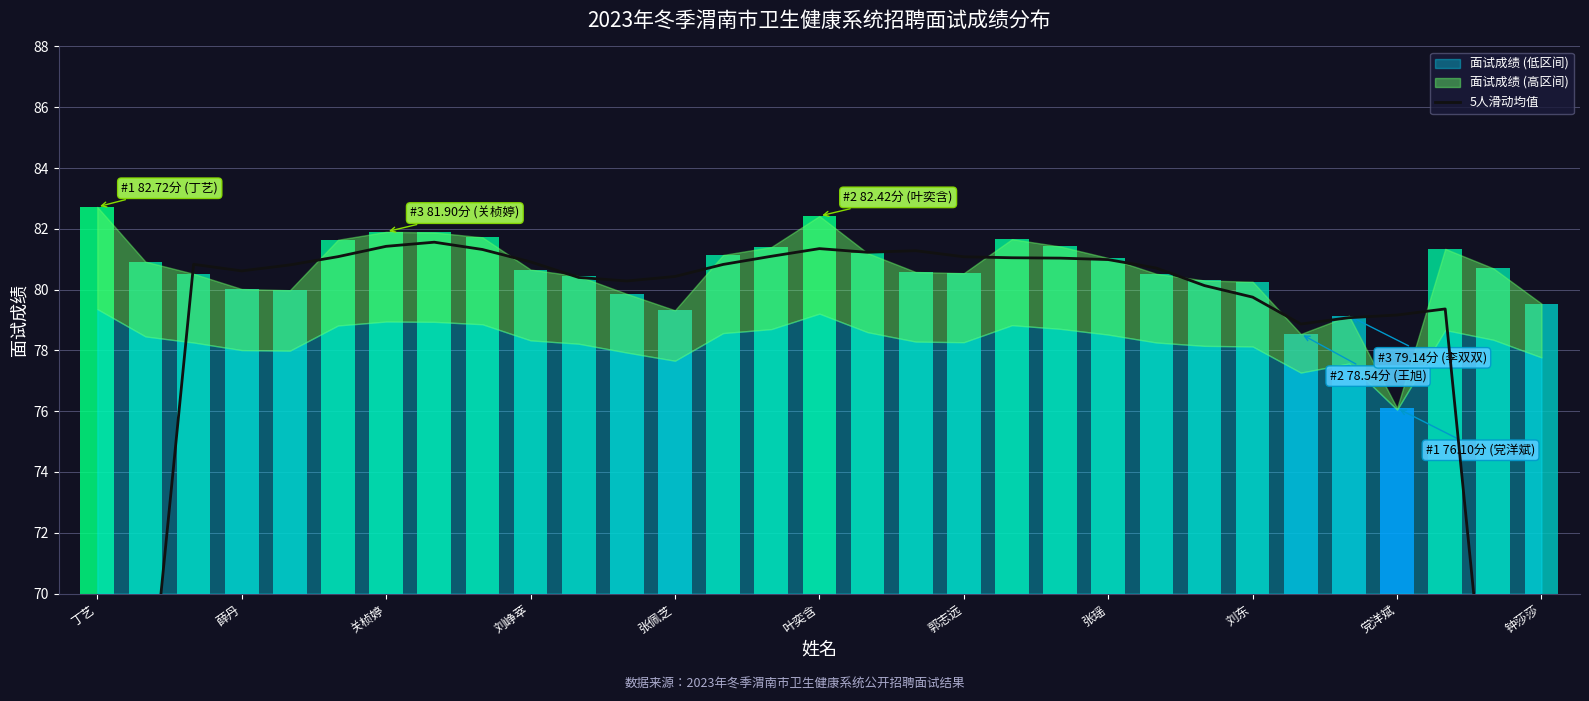

Between 22 and 13, which is larger?

13